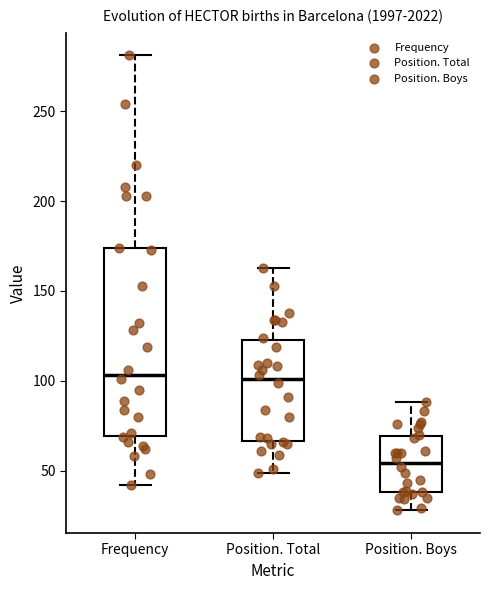

Reading left to right, read every box against the y-axis: the position of its median line, the range the box covers, and the ends of its whiskers. The values are not printed on the chart, so give them approximately, as read against the axis.

Frequency: median 105, box 70 to 175, whiskers 40 to 280
Position. Total: median 100, box 65 to 125, whiskers 50 to 165
Position. Boys: median 55, box 40 to 70, whiskers 30 to 90